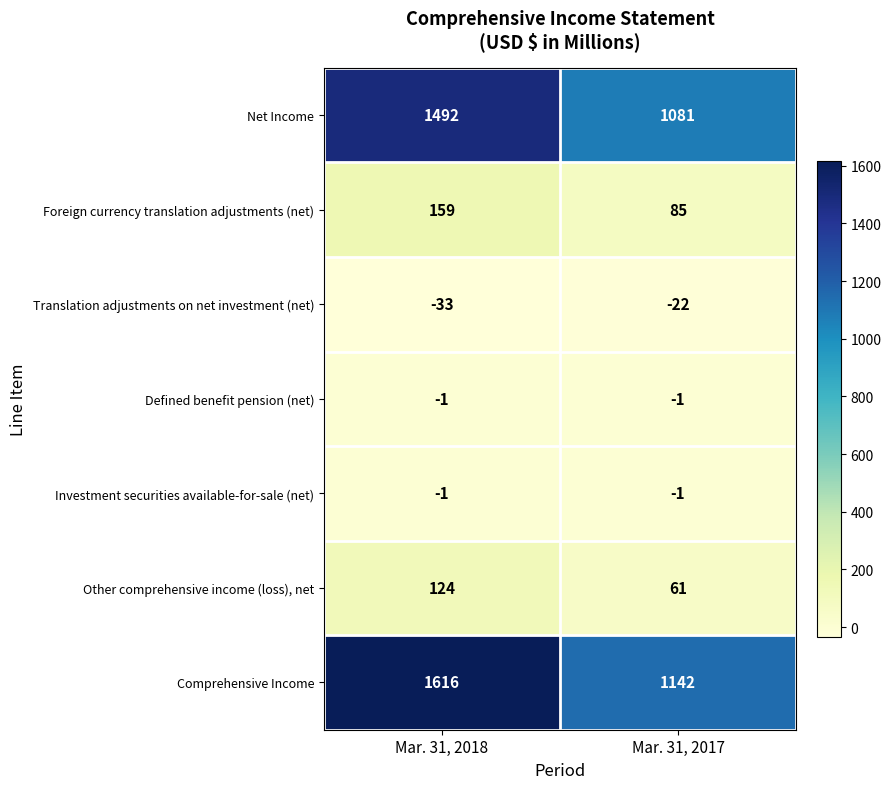

What is the sum of the Comprehensive Income values at Mar. 31, 2018 and Mar. 31, 2017?

2758